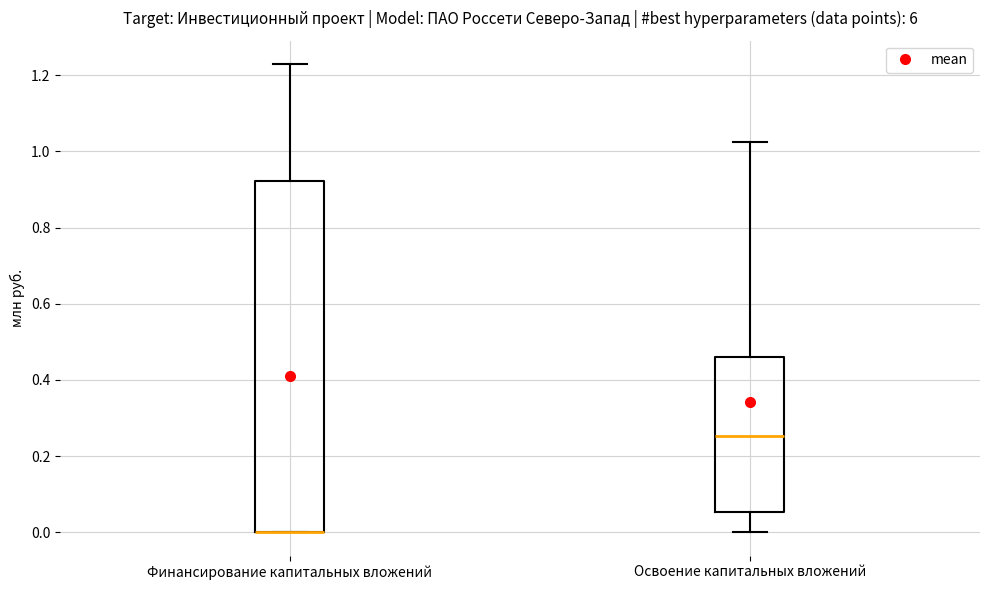

Where is the upper edge of the box for Финансирование капитальных вложений on the y-axis? The values are not printed on the chart, so give them approximately, as read against the axis.

0.92